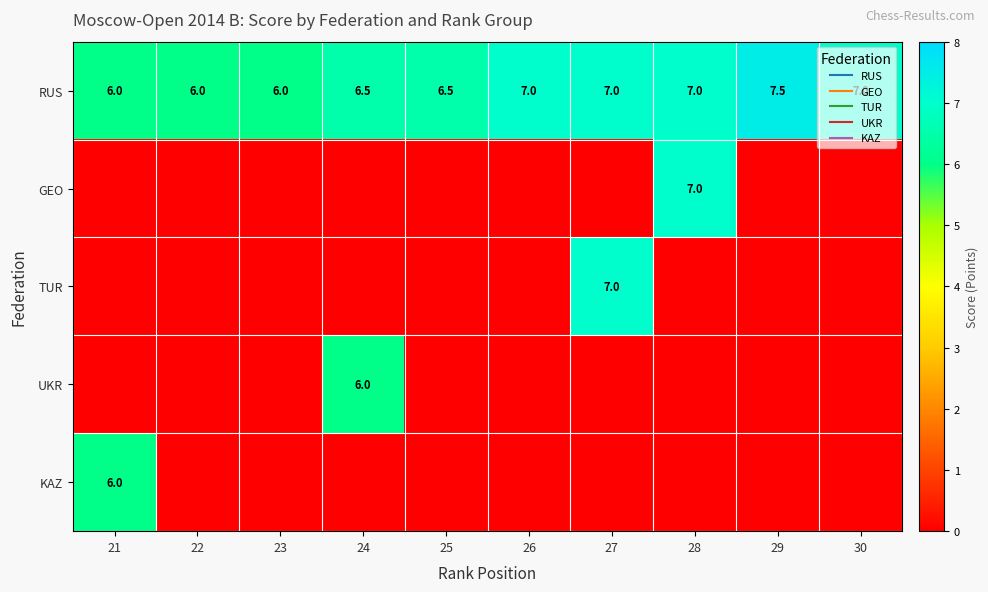

Between 25 and 28, which is larger?

28